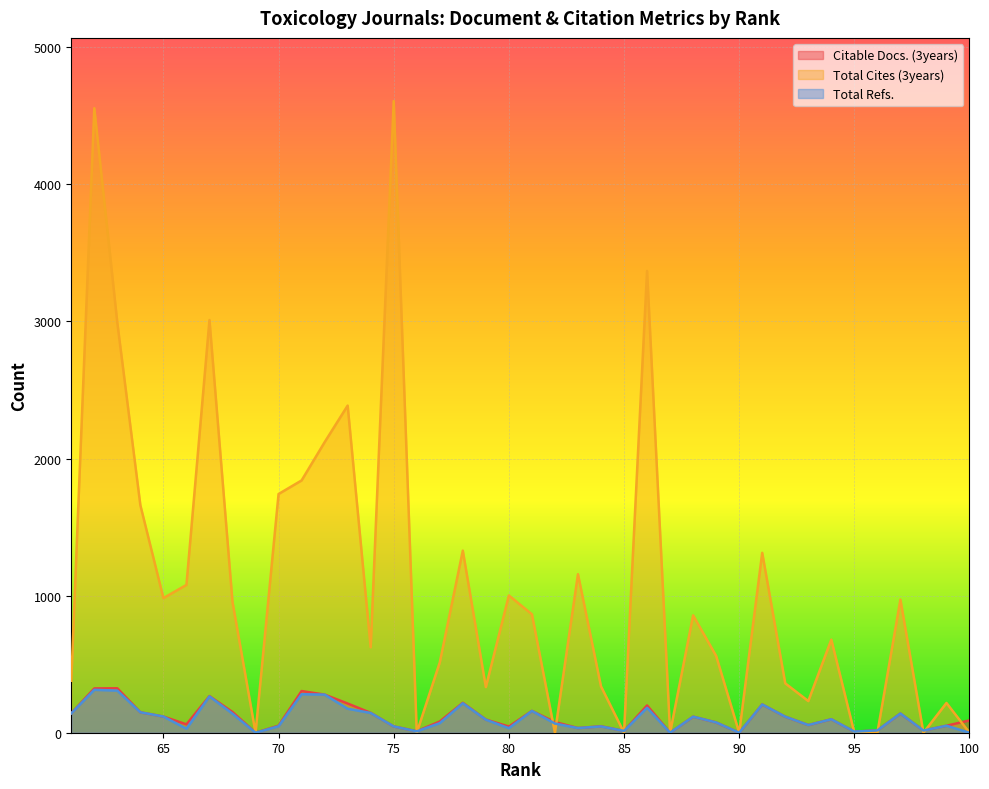

List the series in order of their peak value, highest first.

Total Cites (3years), Citable Docs. (3years), Total Refs.